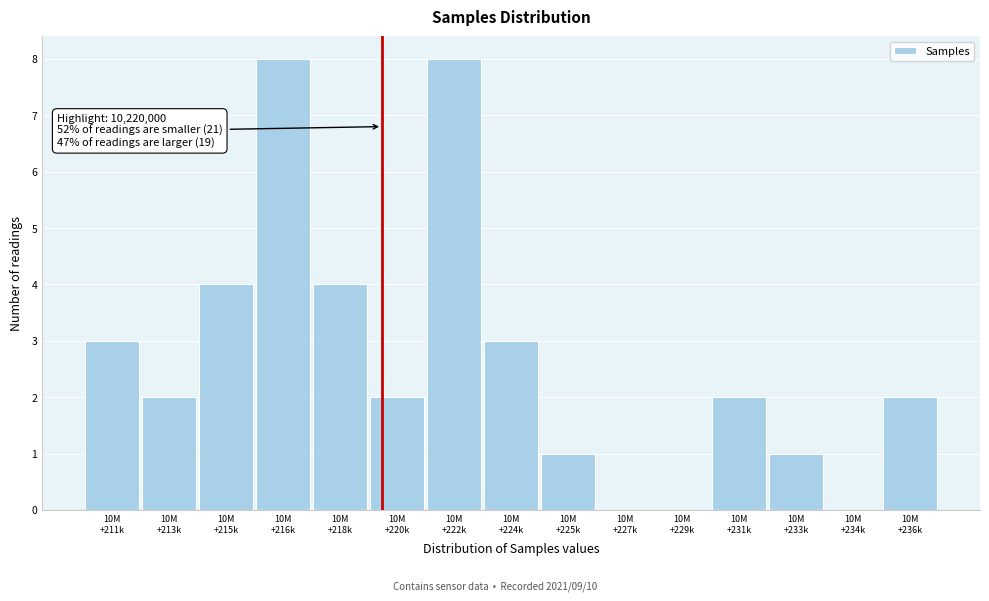

What is the maximum value shown in the chart?

8